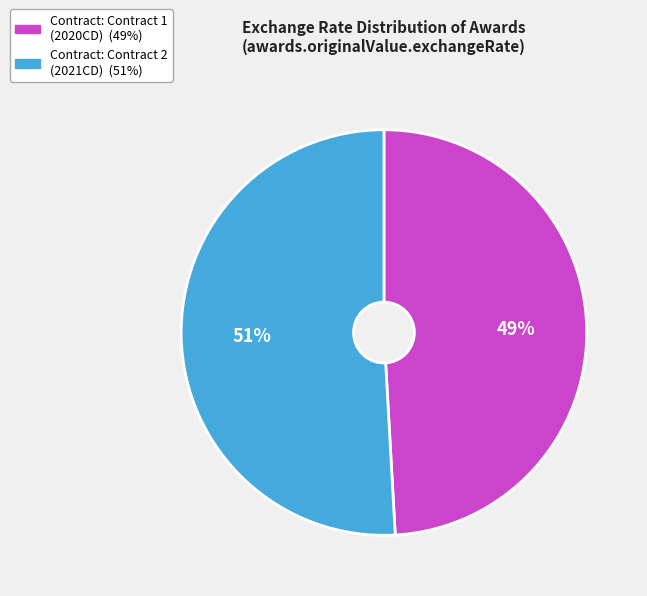

Is there any slice that represents more than half of the pie?

Yes